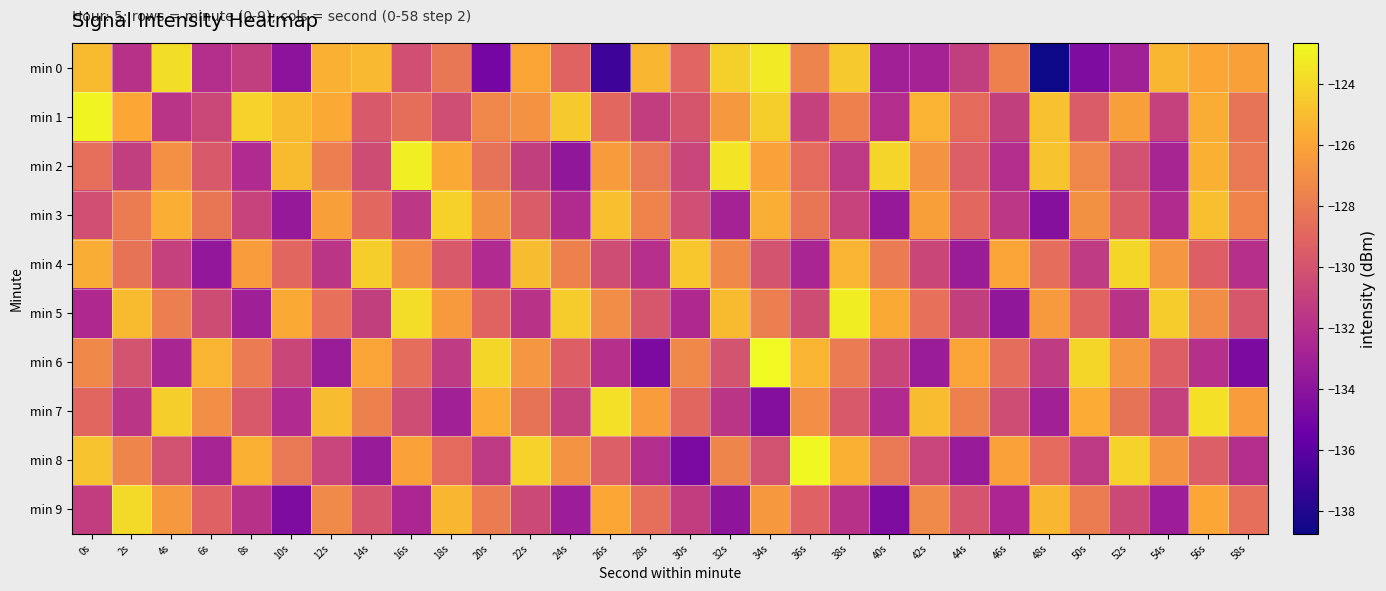

What is the maximum value shown in the chart?

-122.7